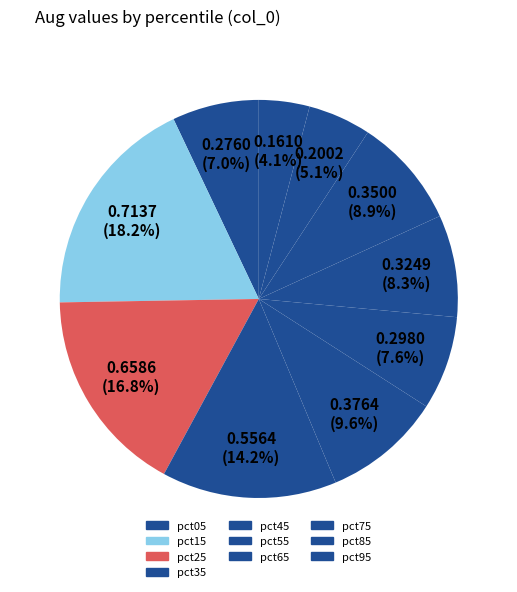

The pct35 slice represents 14% of the pie. True or false?

True